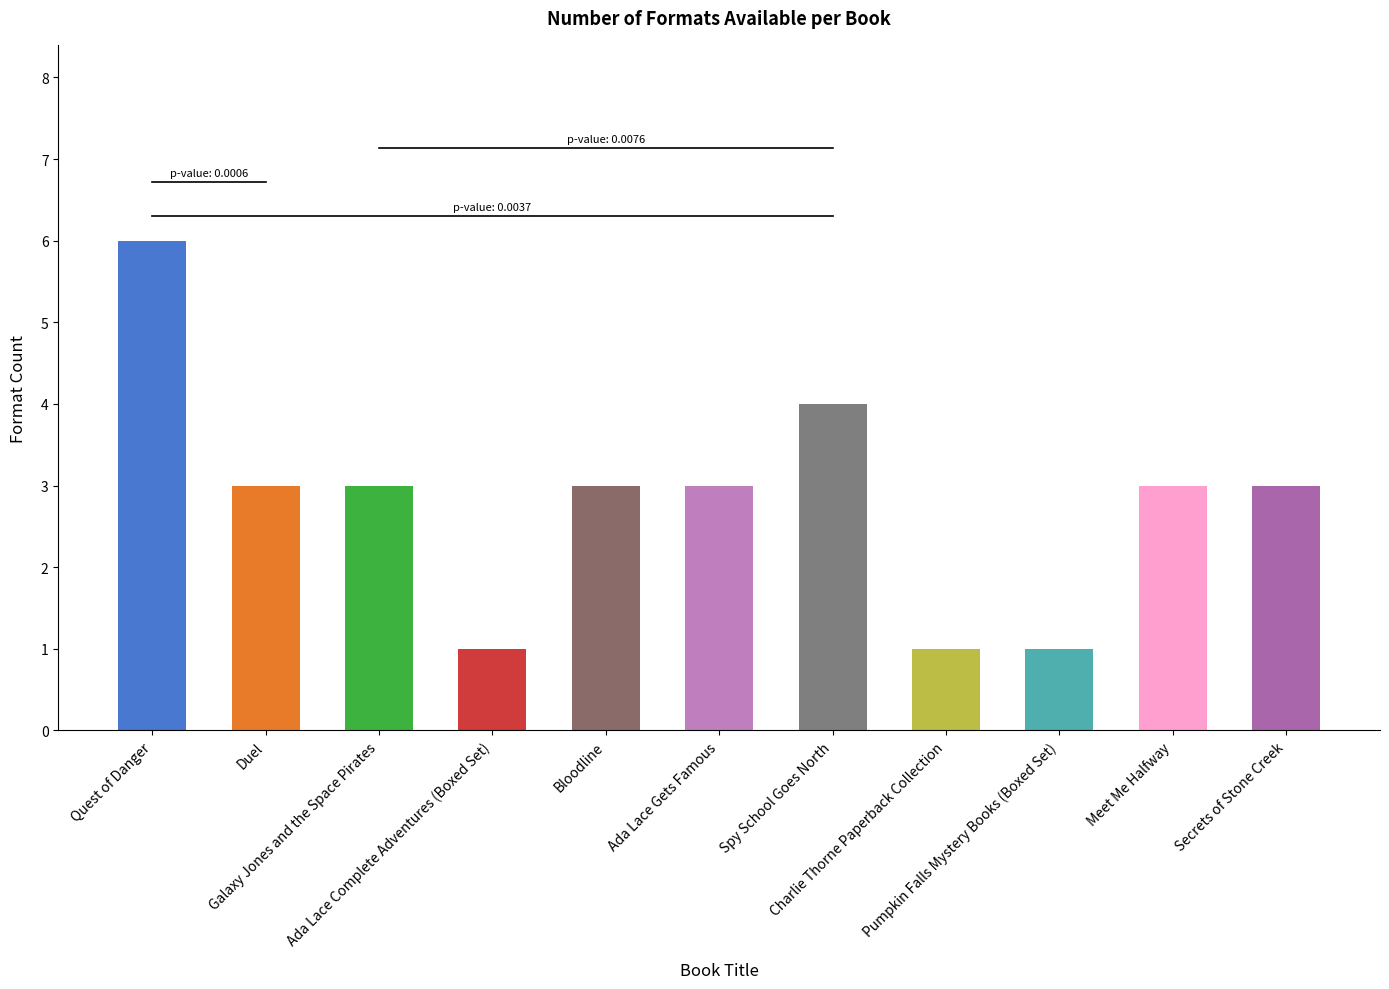

What is the greatest value displayed?

6